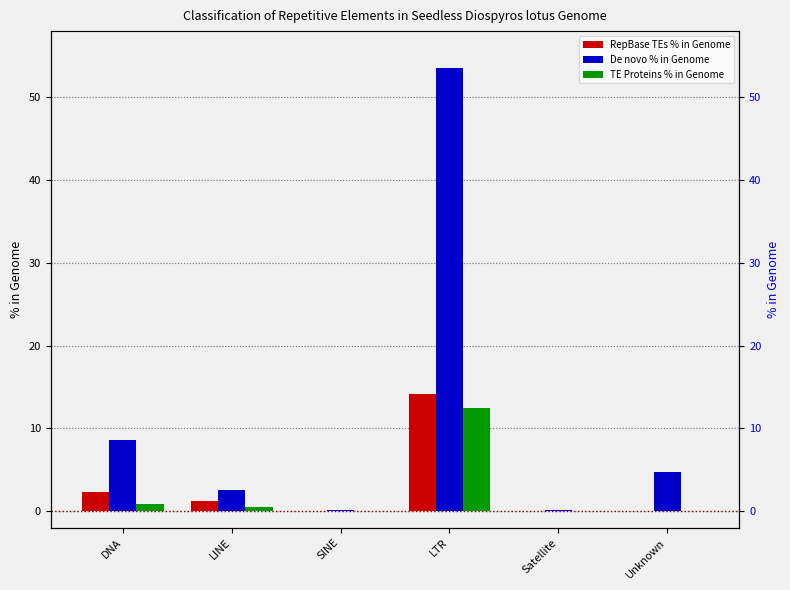

Is it true that De novo % in Genome equals 5.1 at DNA?

False